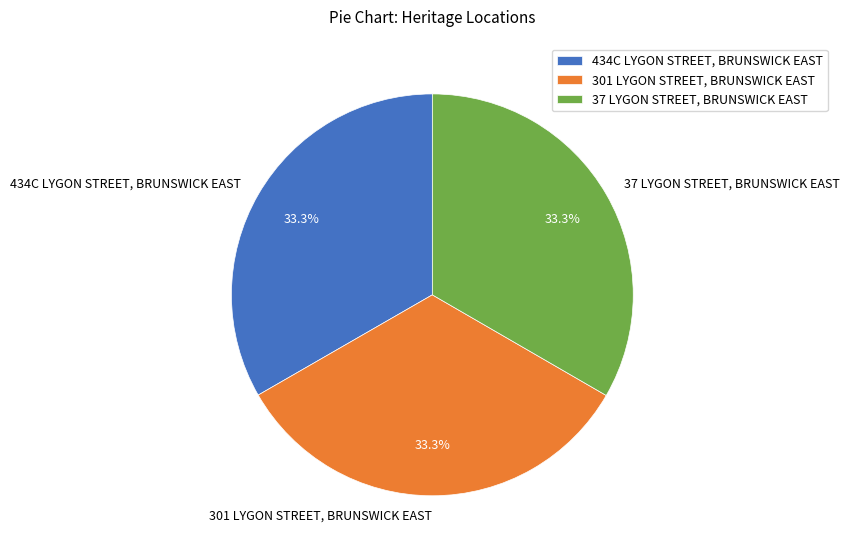

What percentage is the 434C LYGON STREET, BRUNSWICK EAST slice, to the nearest percent?

33%